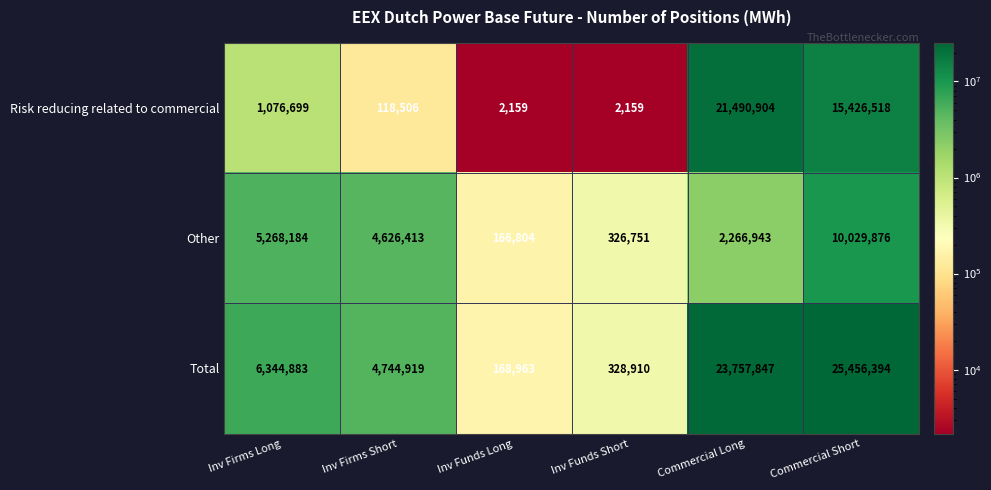

Where is Other nearest to the value 5098340?

Inv Firms Long